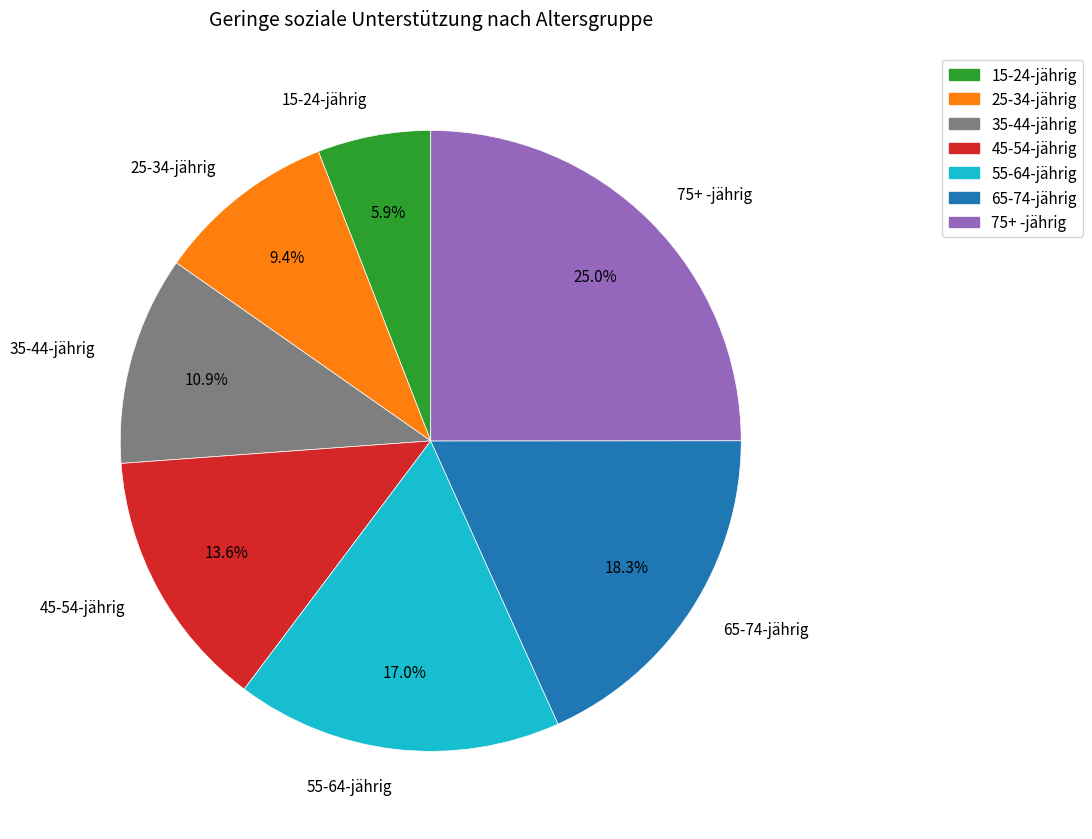

To the nearest percent, what is the average slice percentage?

14%